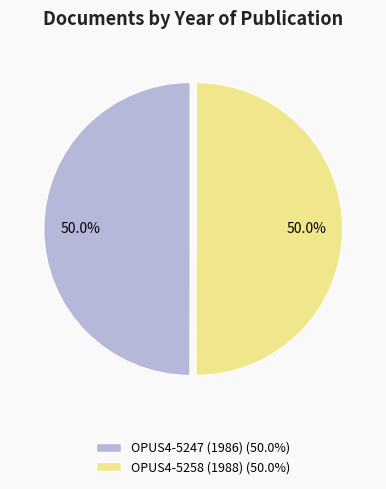

What is the ratio of the value at OPUS4-5247 (1986) (50.0%) to the value at OPUS4-5258 (1988) (50.0%)?

1.0